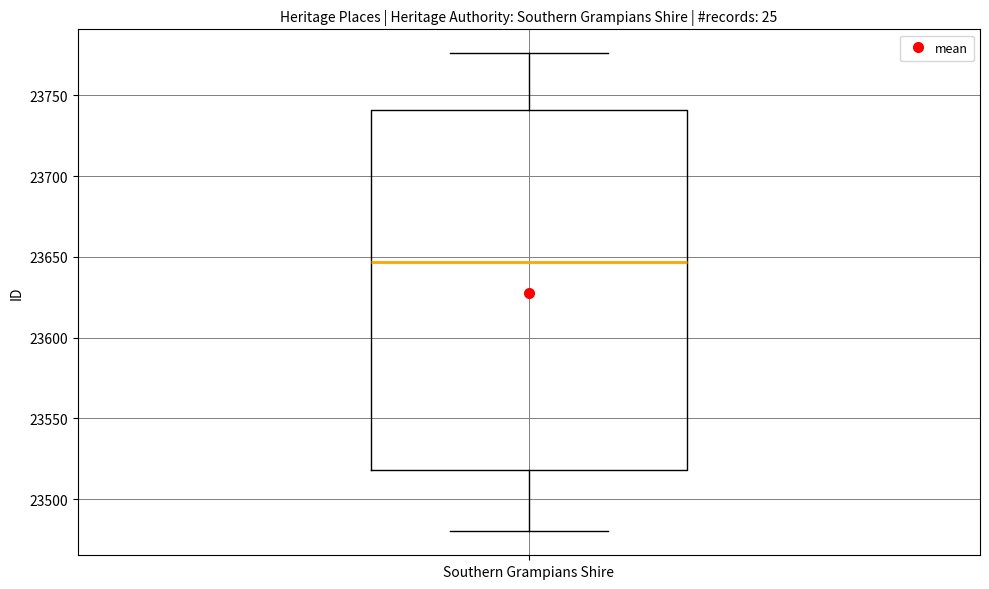

Read this box plot against the y-axis: the position of the median line, the range covered by the box, and the ends of both whiskers. The values are not printed on the chart, so give them approximately, as read against the axis.

median 23645, box 23520 to 23740, whiskers 23480 to 23775